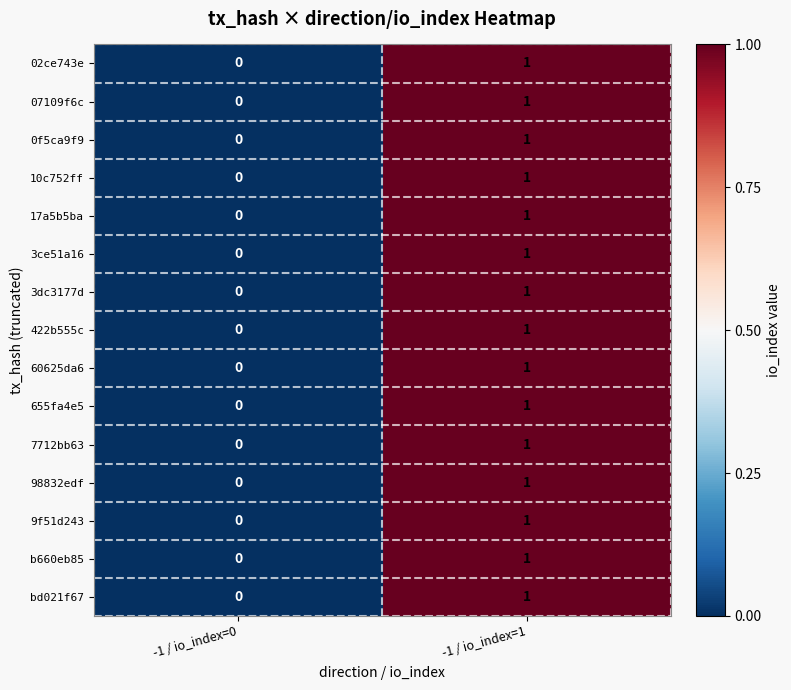

Which label corresponds to the largest value in the chart?

-1 / io_index=1